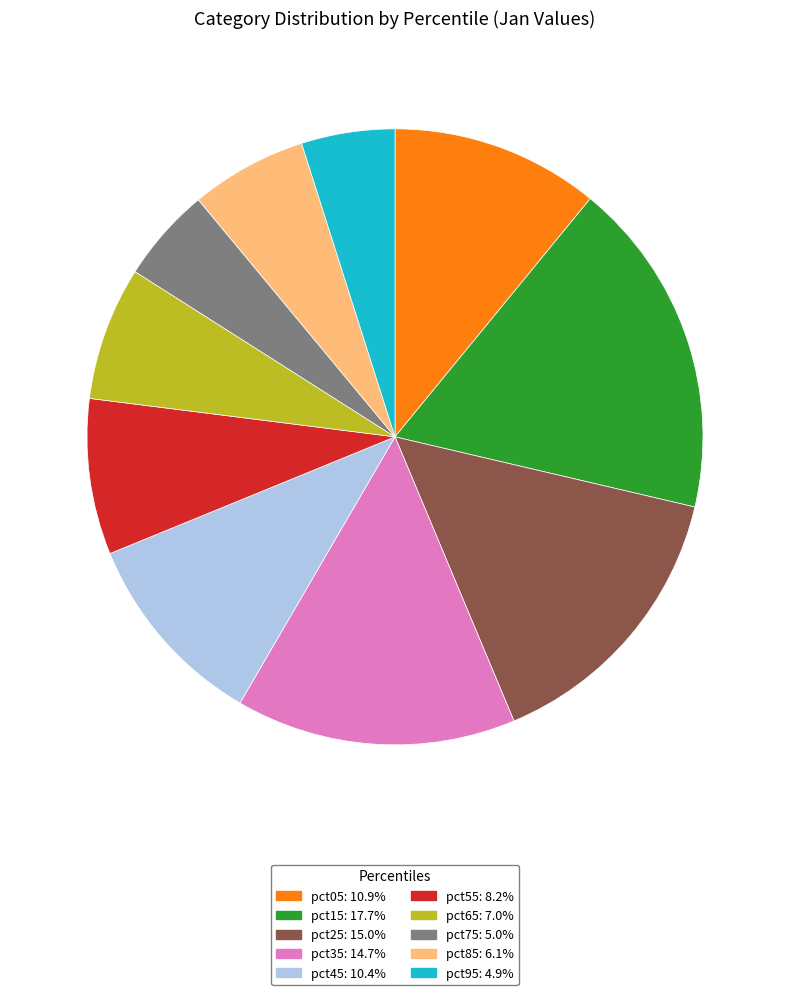

The pct35 slice represents 2% of the pie. True or false?

False